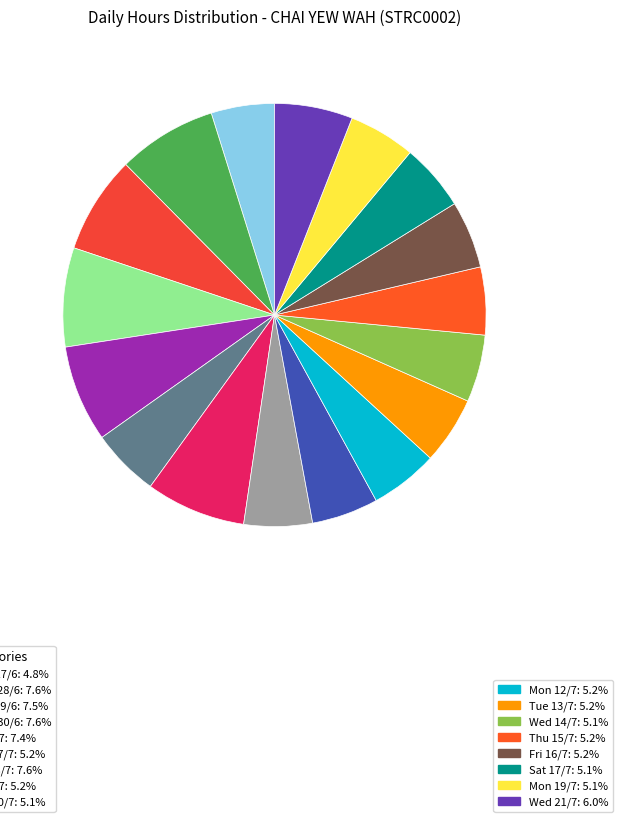

How many slices are in this pie chart?

17